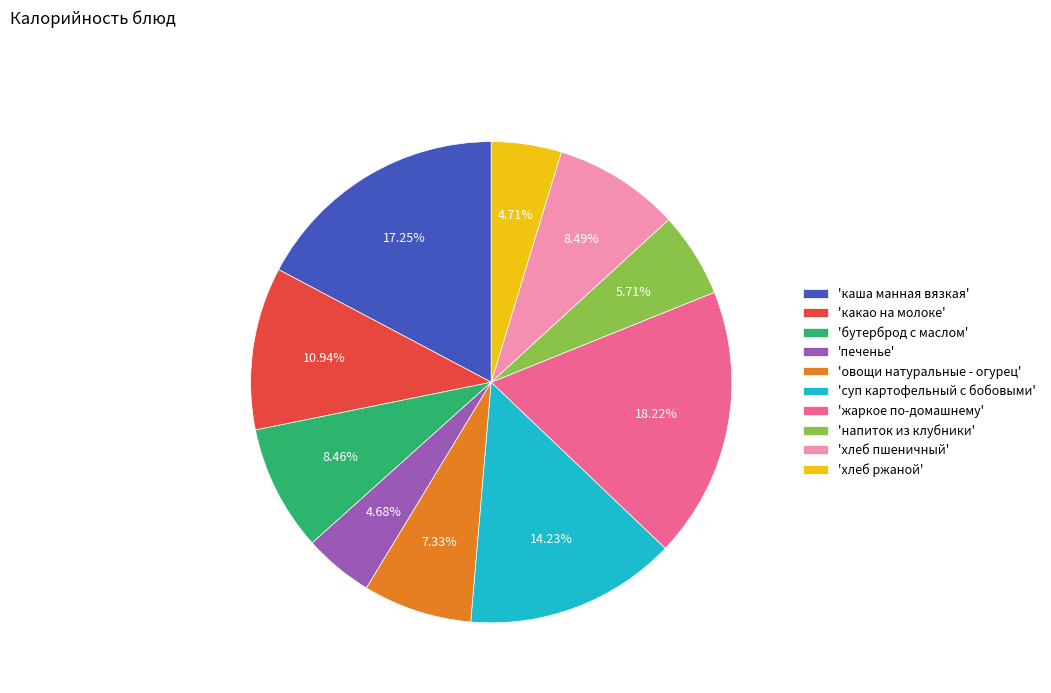

Does 'хлеб пшеничный' account for over 50% of the chart?

No